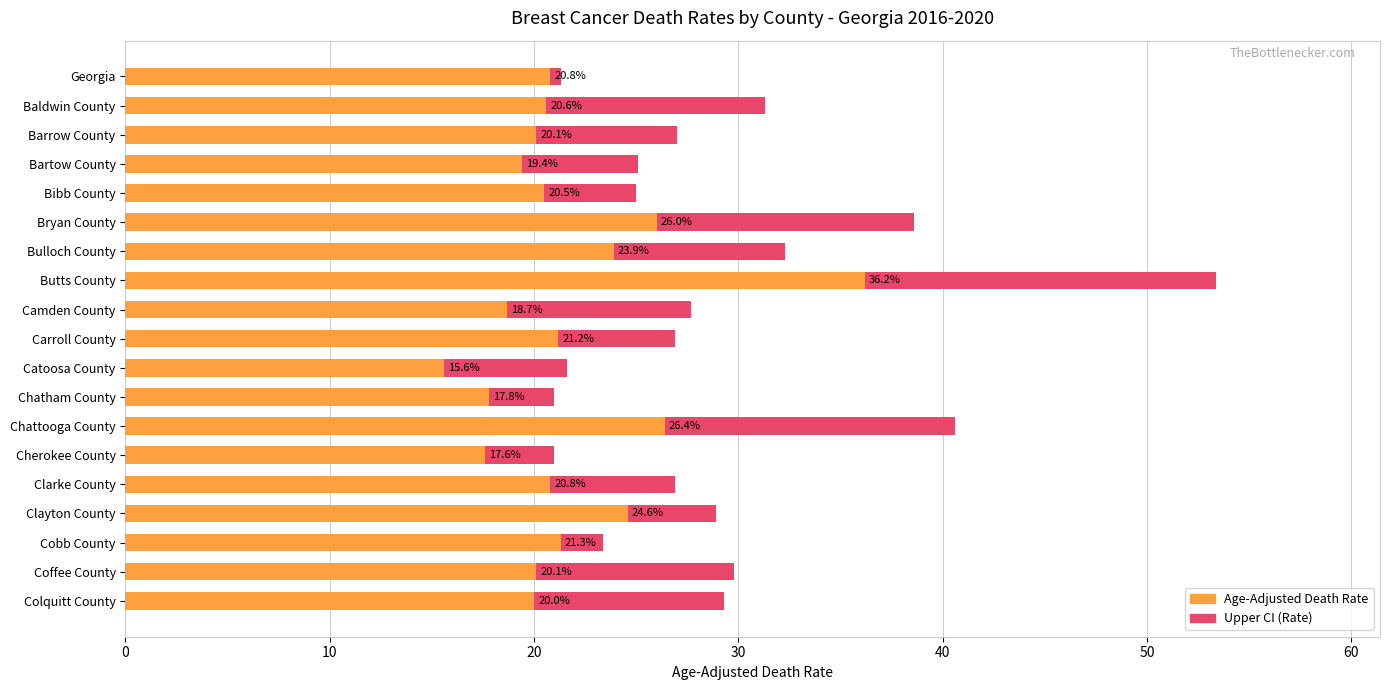

What is the greatest value displayed?

53.4